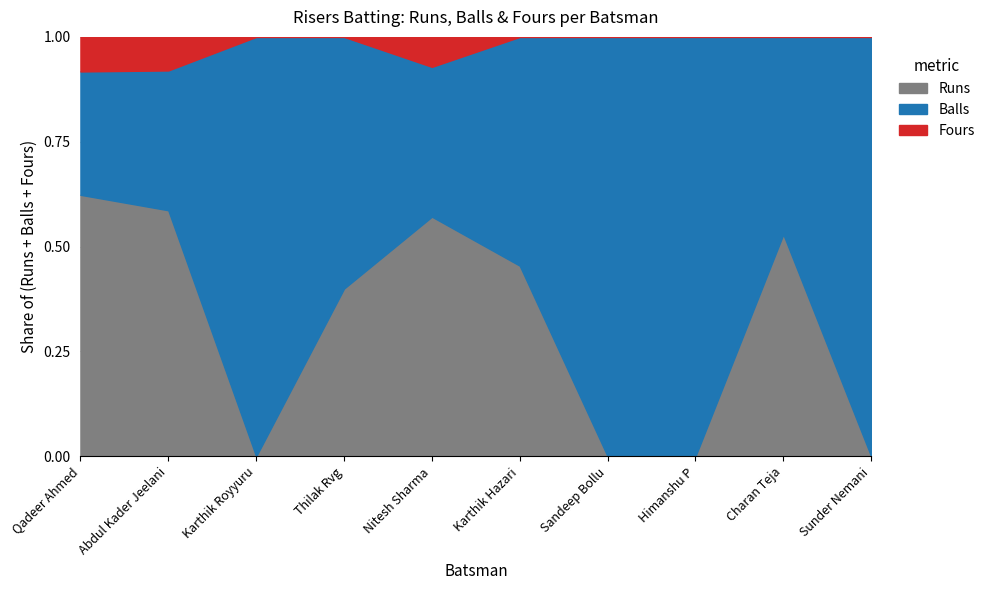

At which category does Fours reach its first local peak?

Nitesh Sharma